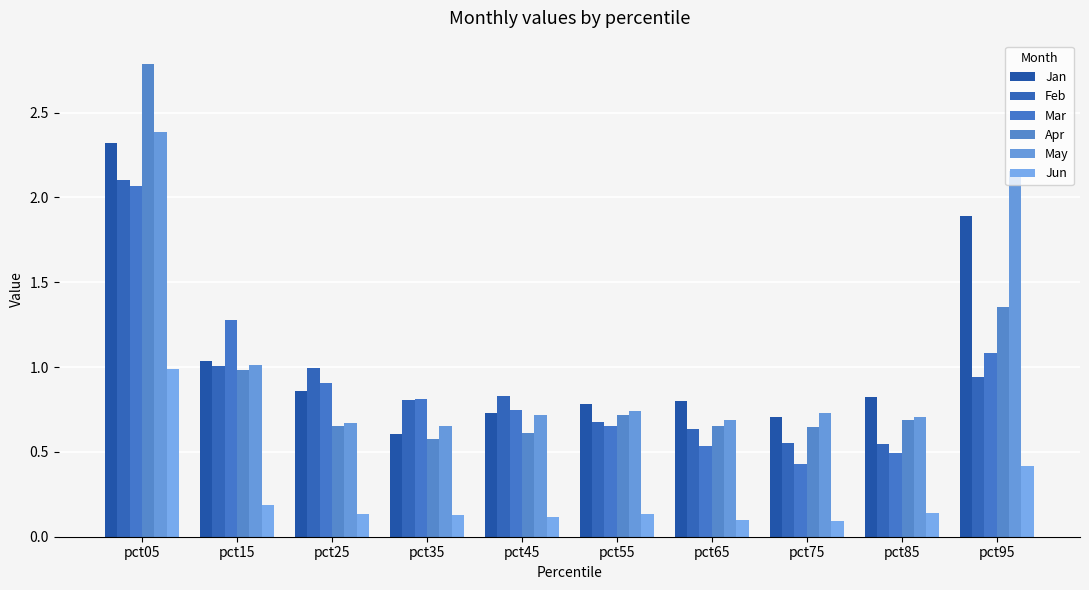

Reading left to right, extract all data points from this chart.

Jan: 2.3	1.0	0.9	0.6	0.7	0.8	0.8	0.7	0.8	1.9
Feb: 2.1	1.0	1.0	0.8	0.8	0.7	0.6	0.6	0.5	0.9
Mar: 2.1	1.3	0.9	0.8	0.7	0.7	0.5	0.4	0.5	1.1
Apr: 2.8	1.0	0.7	0.6	0.6	0.7	0.7	0.6	0.7	1.4
May: 2.4	1.0	0.7	0.7	0.7	0.7	0.7	0.7	0.7	2.2
Jun: 1.0	0.2	0.1	0.1	0.1	0.1	0.1	0.1	0.1	0.4